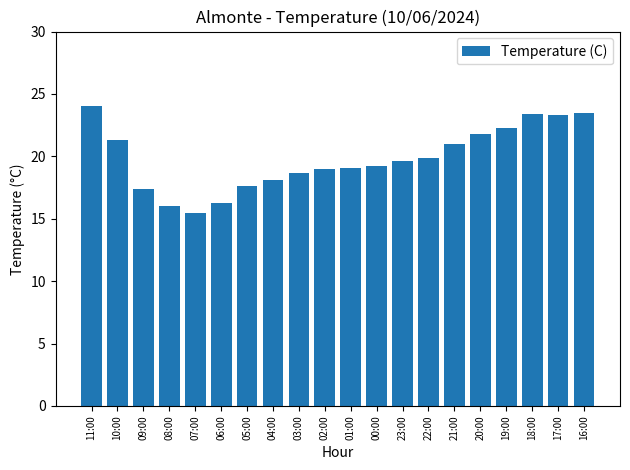

What is the label of the 13th bar from the left?

23:00